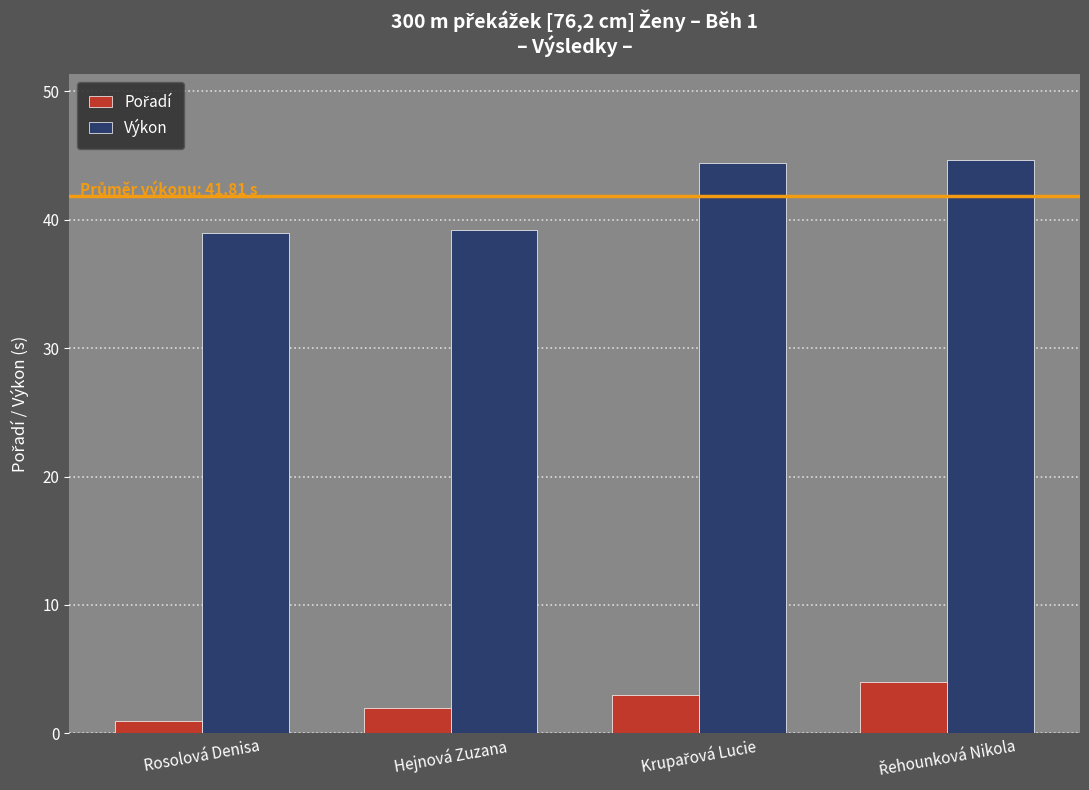

What is the difference between the maximum and minimum values in the Výkon series?

5.6